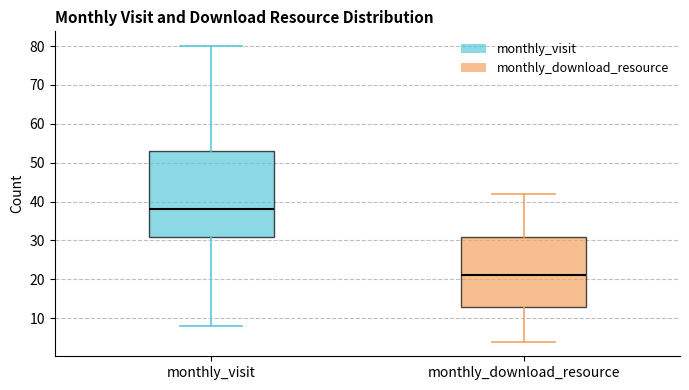

Which box is the tallest, from its lower edge to its upper edge?

monthly_visit